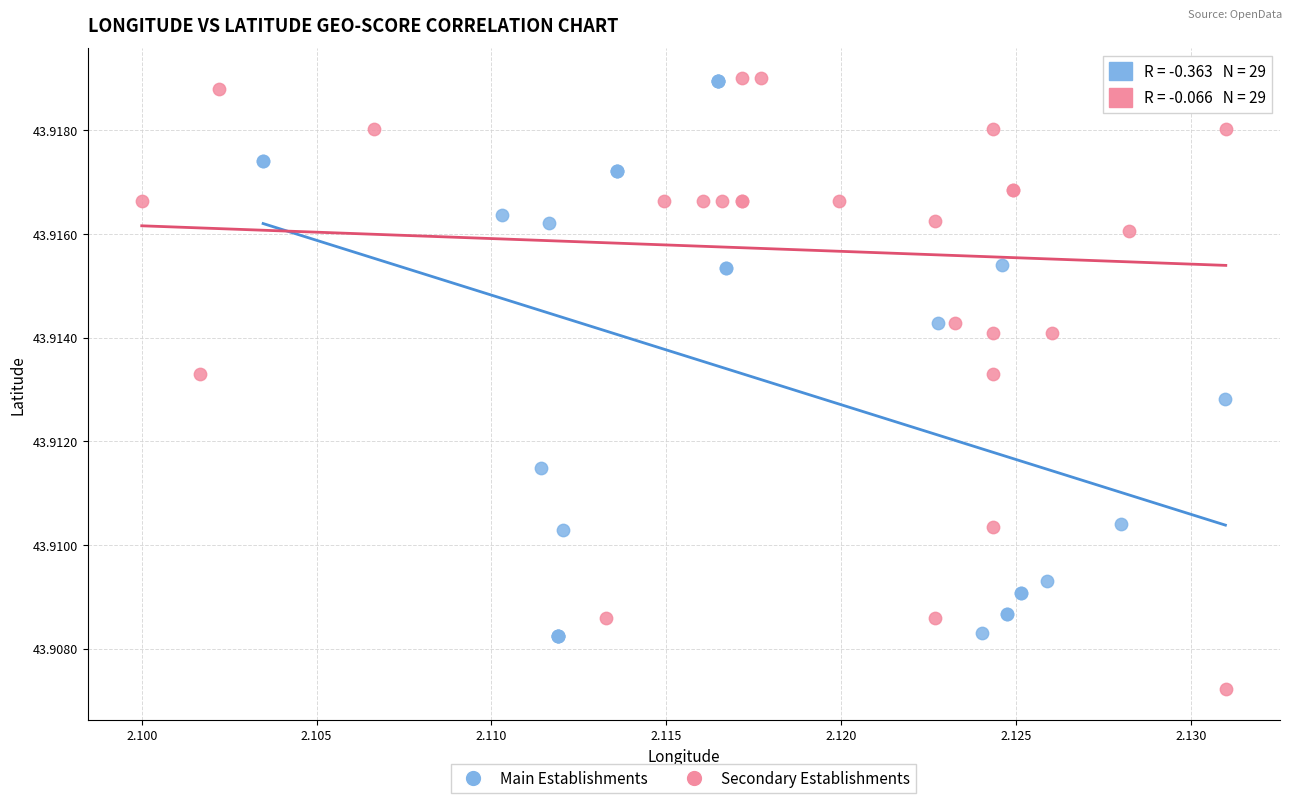

What are all the series names shown in the legend?

Main Establishments, Secondary Establishments